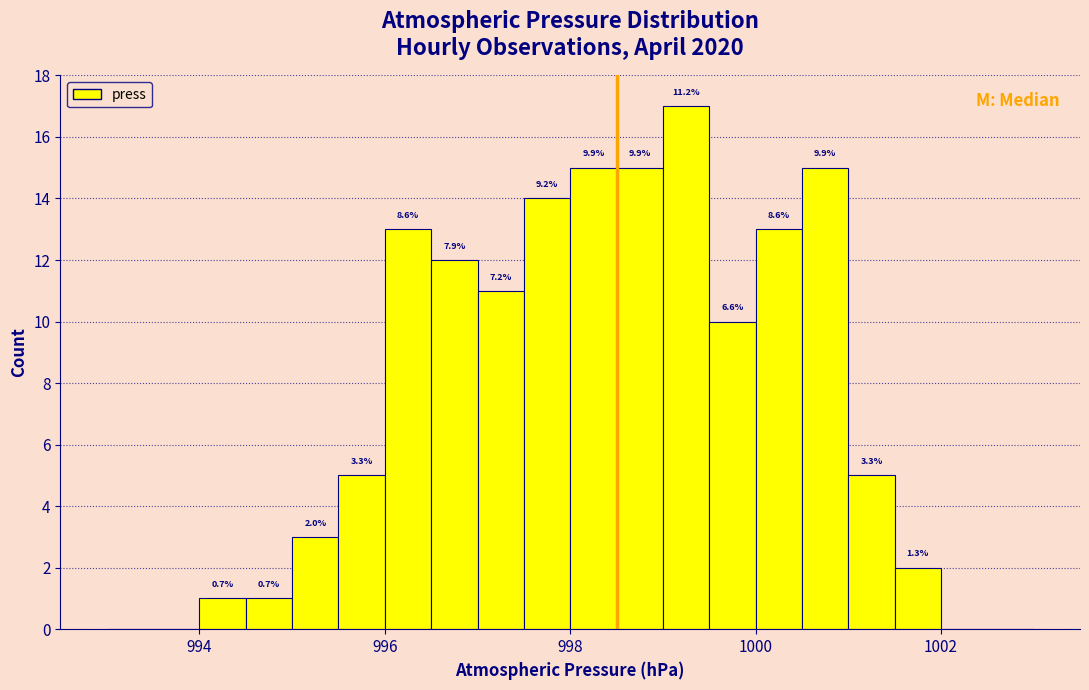

Read against the x-axis, roughly where is the centre of the tallest bar?

999.2